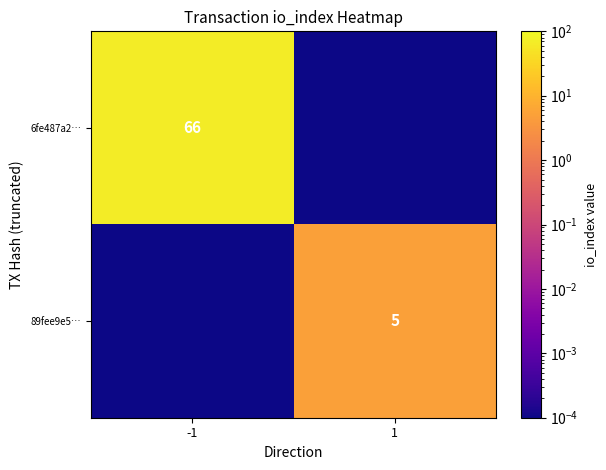

At -1, list the series in order from largest to smallest.

6fe487a2…, 89fee9e5…